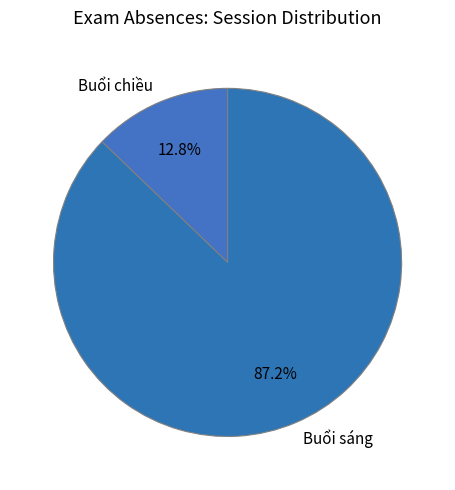

What is the largest slice in the pie chart?

Buổi sáng